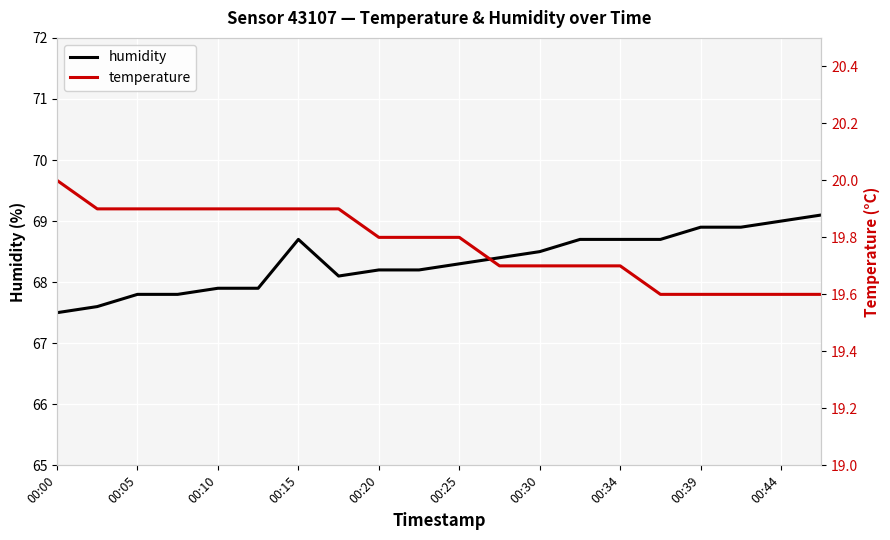

Reading left to right, list all the values displayed in this chart.

humidity: 67.5	67.6	67.8	67.8	67.9	67.9	68.7	68.1	68.2	68.2	68.3	68.4	68.5	68.7	68.7	68.7	68.9	68.9	69.0	69.1
temperature: 20.0	19.9	19.9	19.9	19.9	19.9	19.9	19.9	19.8	19.8	19.8	19.7	19.7	19.7	19.7	19.6	19.6	19.6	19.6	19.6